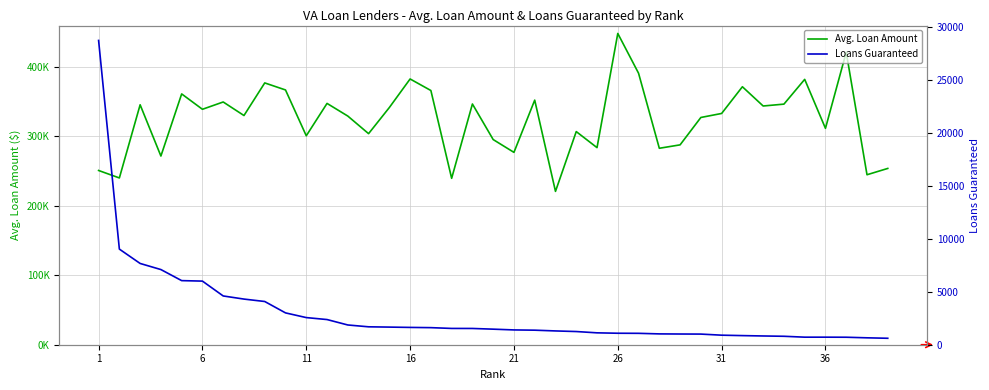

True or false: Loans Guaranteed and Avg. Loan Amount intersect in this chart.

False